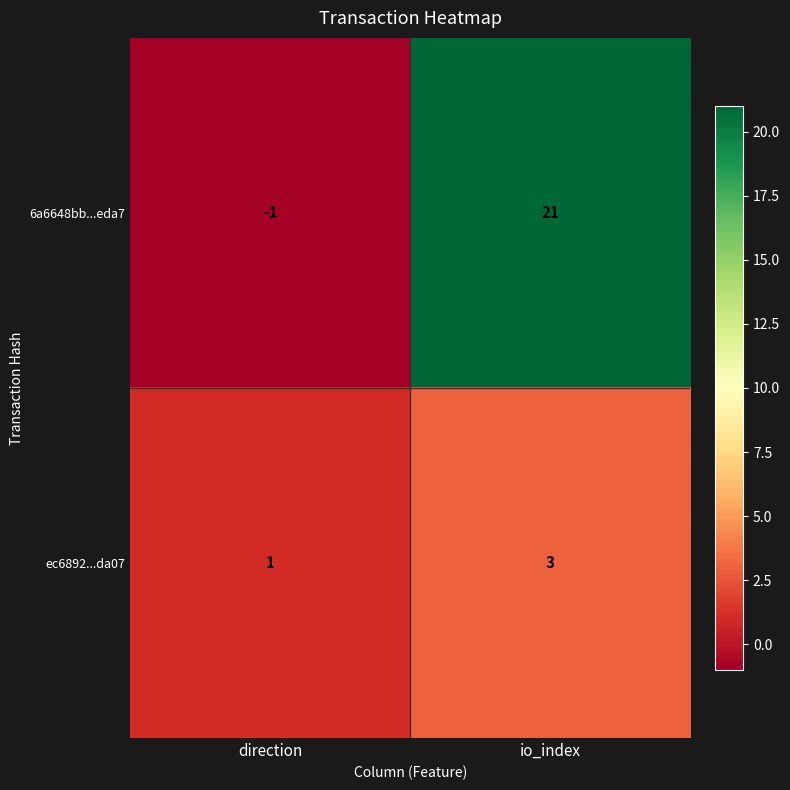

List the series in order of their overall mean, highest first.

6a6648bb...eda7, ec6892...da07